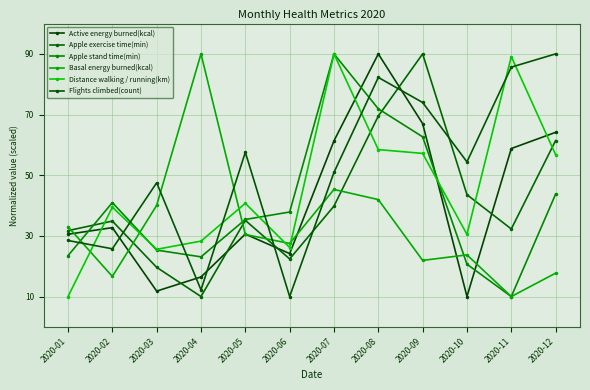

At which category does Basal energy burned(kcal) reach its first local valley?

2020-02